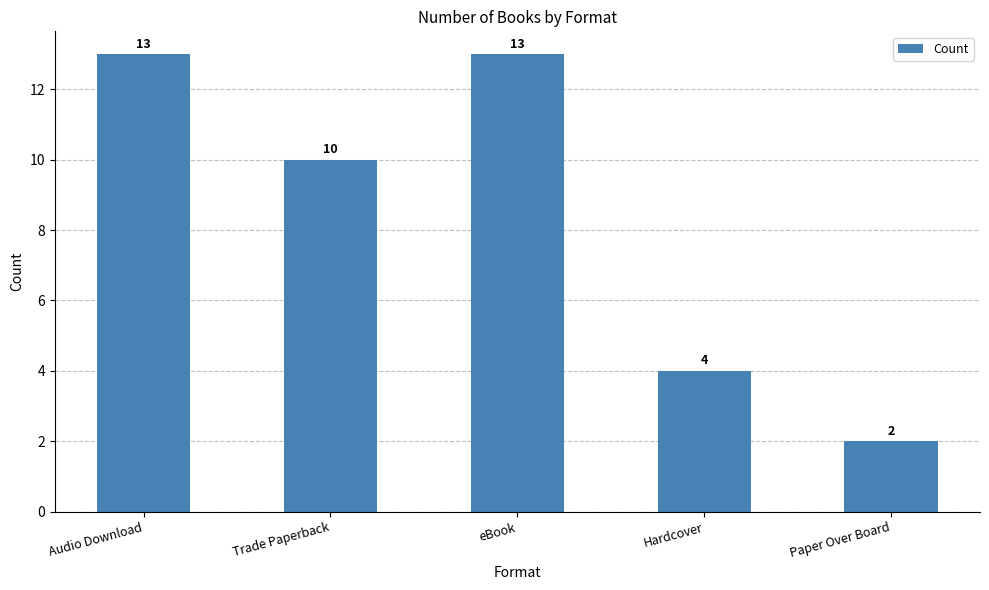

Which has a higher value, Paper Over Board or Hardcover?

Hardcover